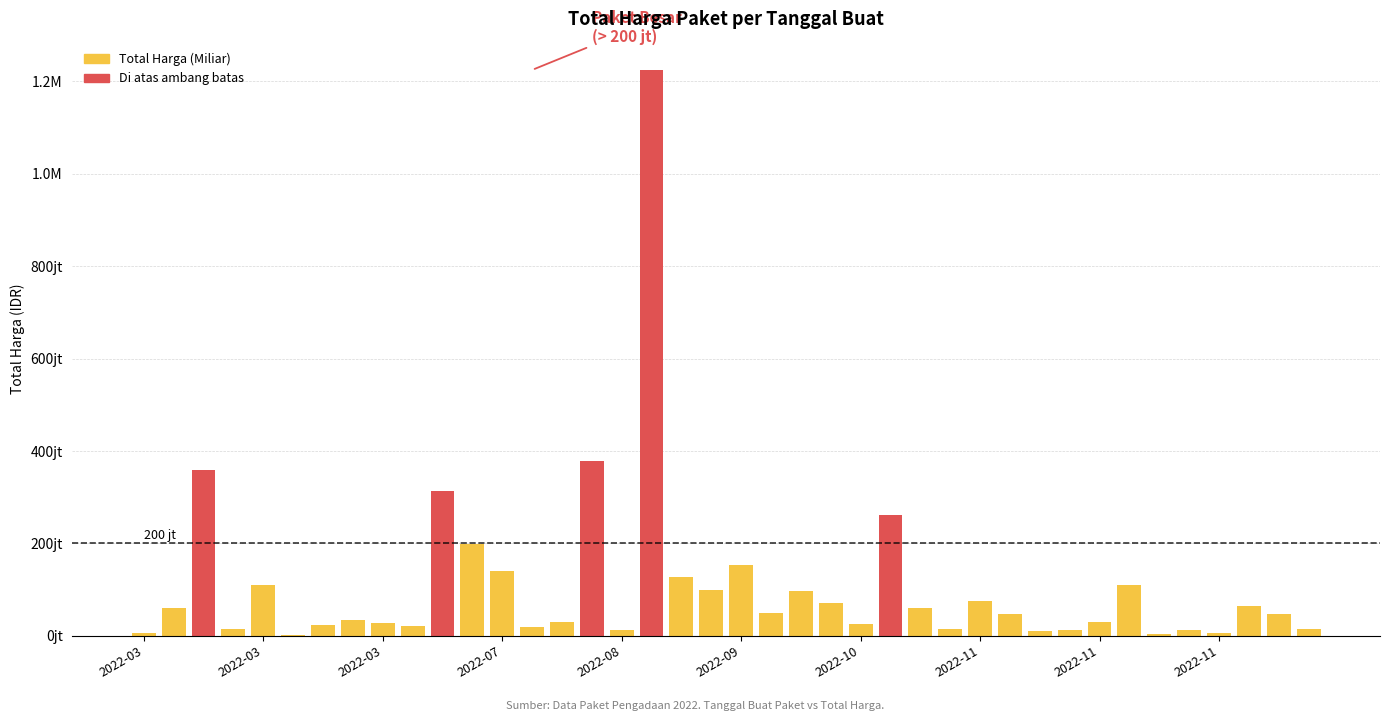

What are all the series names shown in the legend?

Total Harga (Miliar), Di atas ambang batas